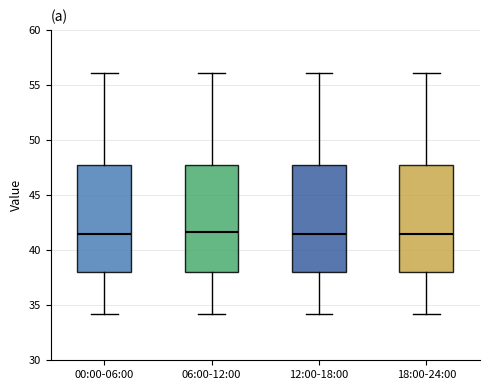

Where does the upper whisker of the box for 00:00-06:00 end on the y-axis? The values are not printed on the chart, so give them approximately, as read against the axis.

56.0